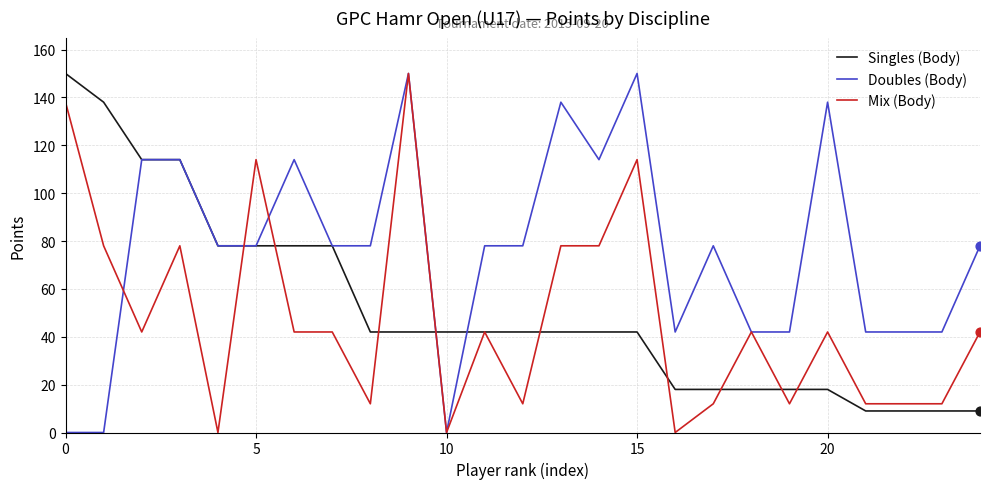

What is the minimum value for Singles (Body)?

9